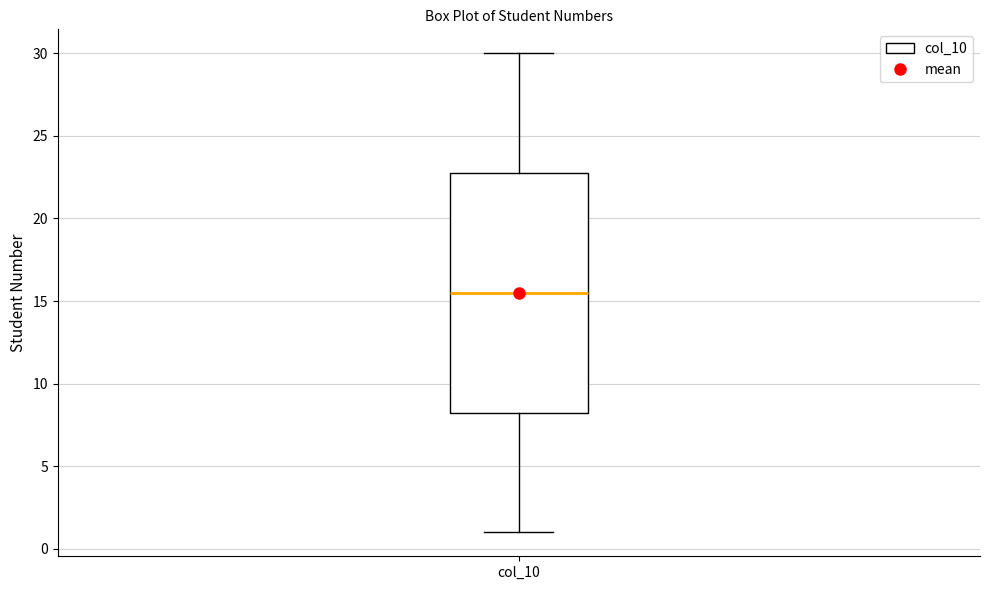

Where does the median line of the box for col_10 sit on the y-axis? The values are not printed on the chart, so give them approximately, as read against the axis.

15.5